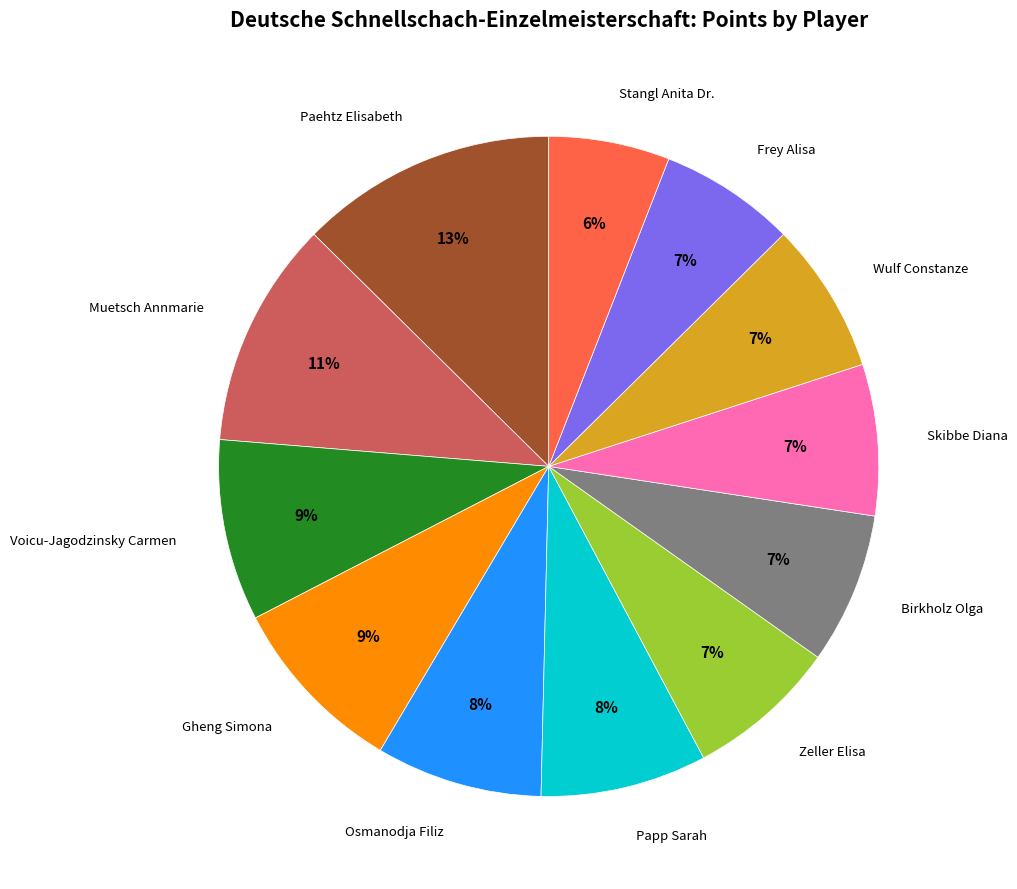

Is there a majority slice in this chart?

No